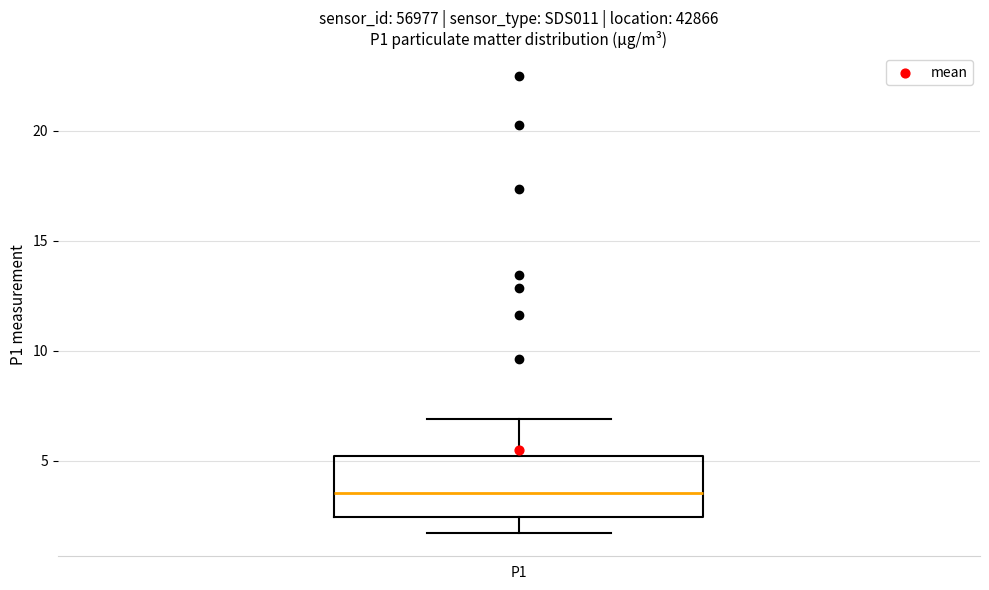

Read this box plot against the y-axis: the position of the median line, the range covered by the box, and the ends of both whiskers. The values are not printed on the chart, so give them approximately, as read against the axis.

median 3.5, box 2.5 to 5.0, whiskers 1.5 to 7.0